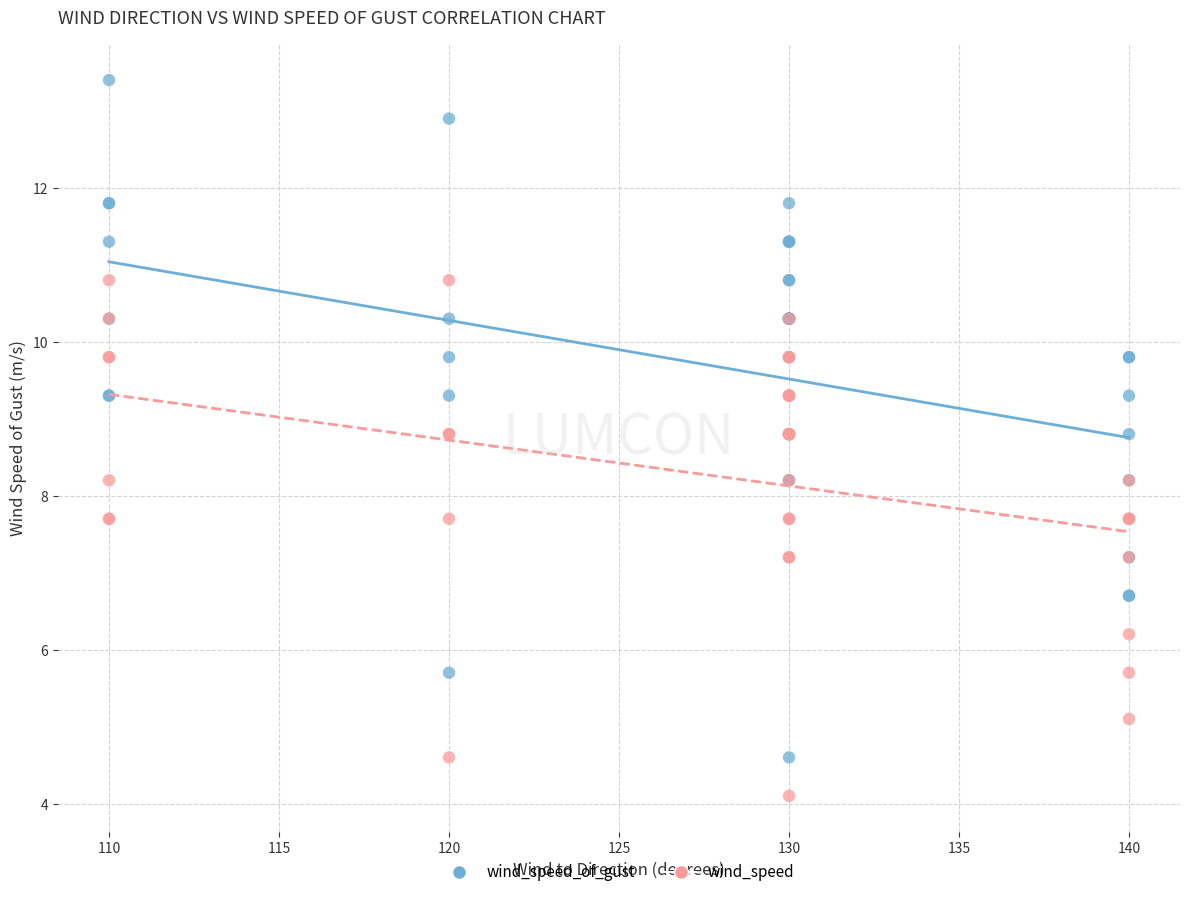

Which series has the largest Y range (max minus min)?

wind_speed_of_gust